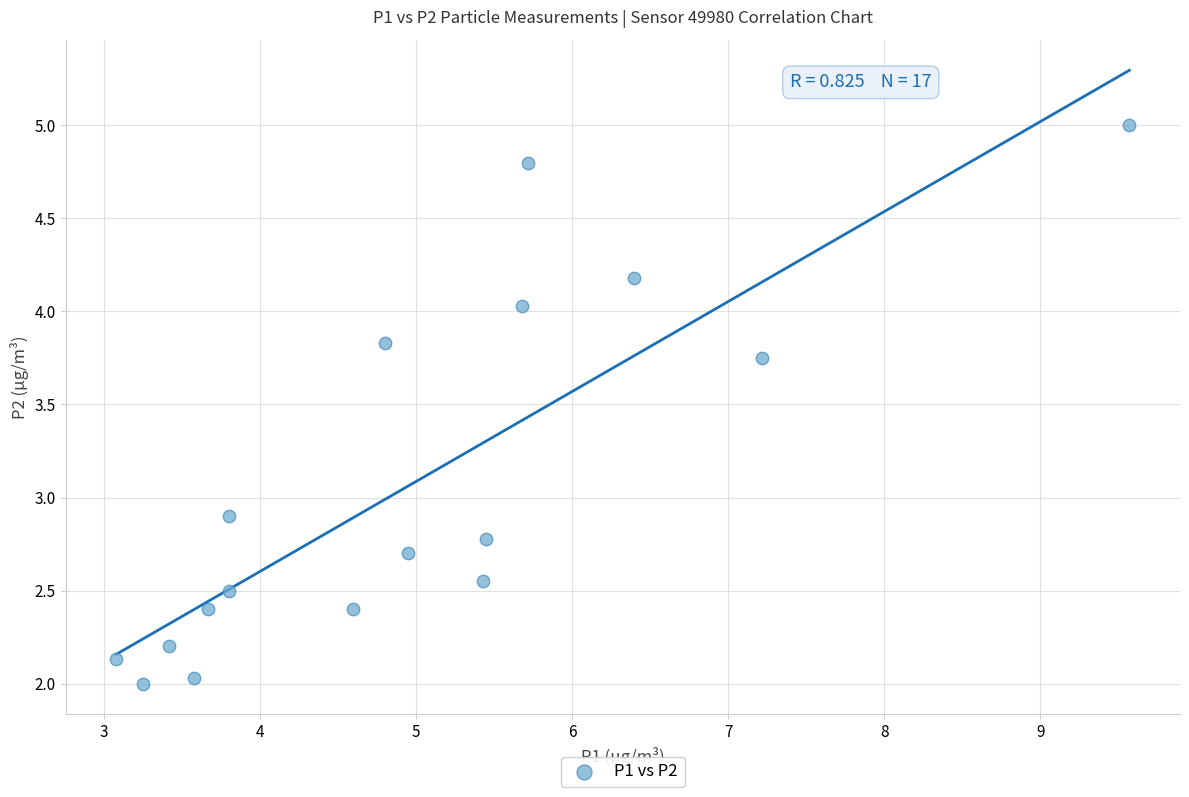

What is the range of X values (max minus min)?

6.5